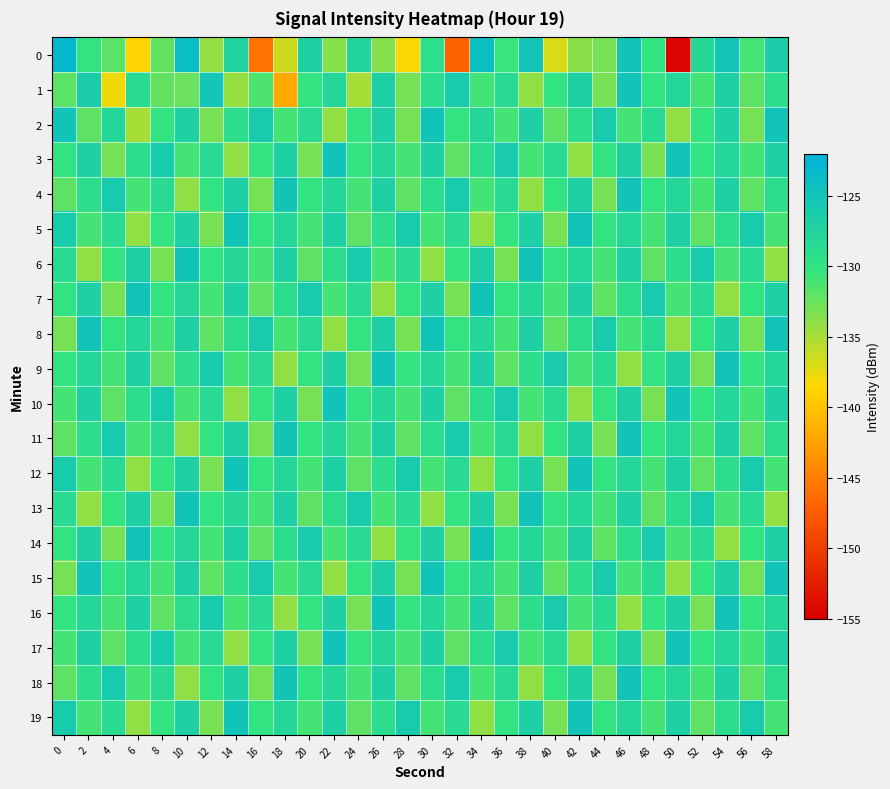

Between 52 and 42, which is larger?

52